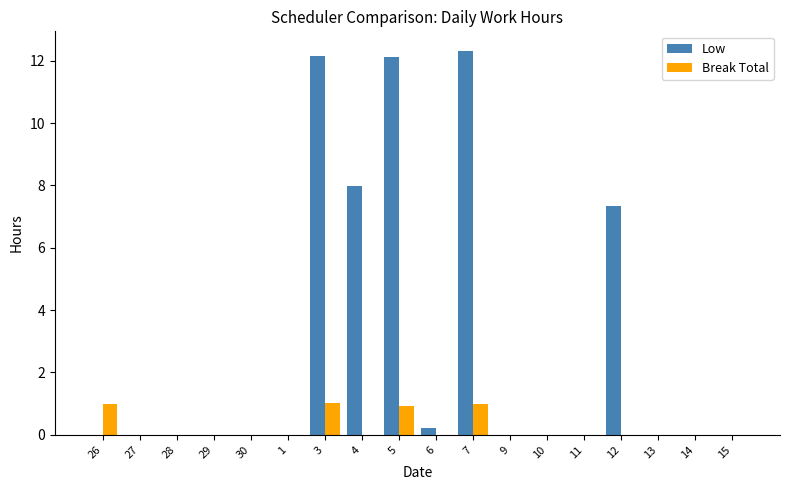

True or false: Break Total has a value of 0.0 at 27.

True